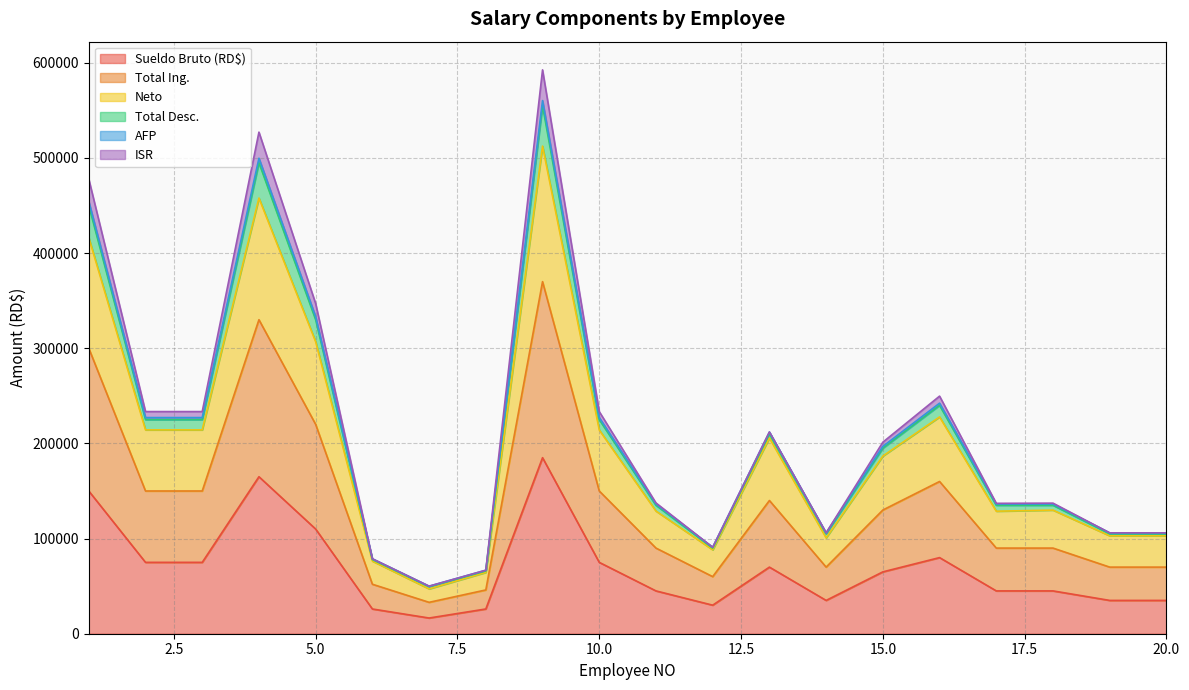

At which category is the sum across all series the highest?

9